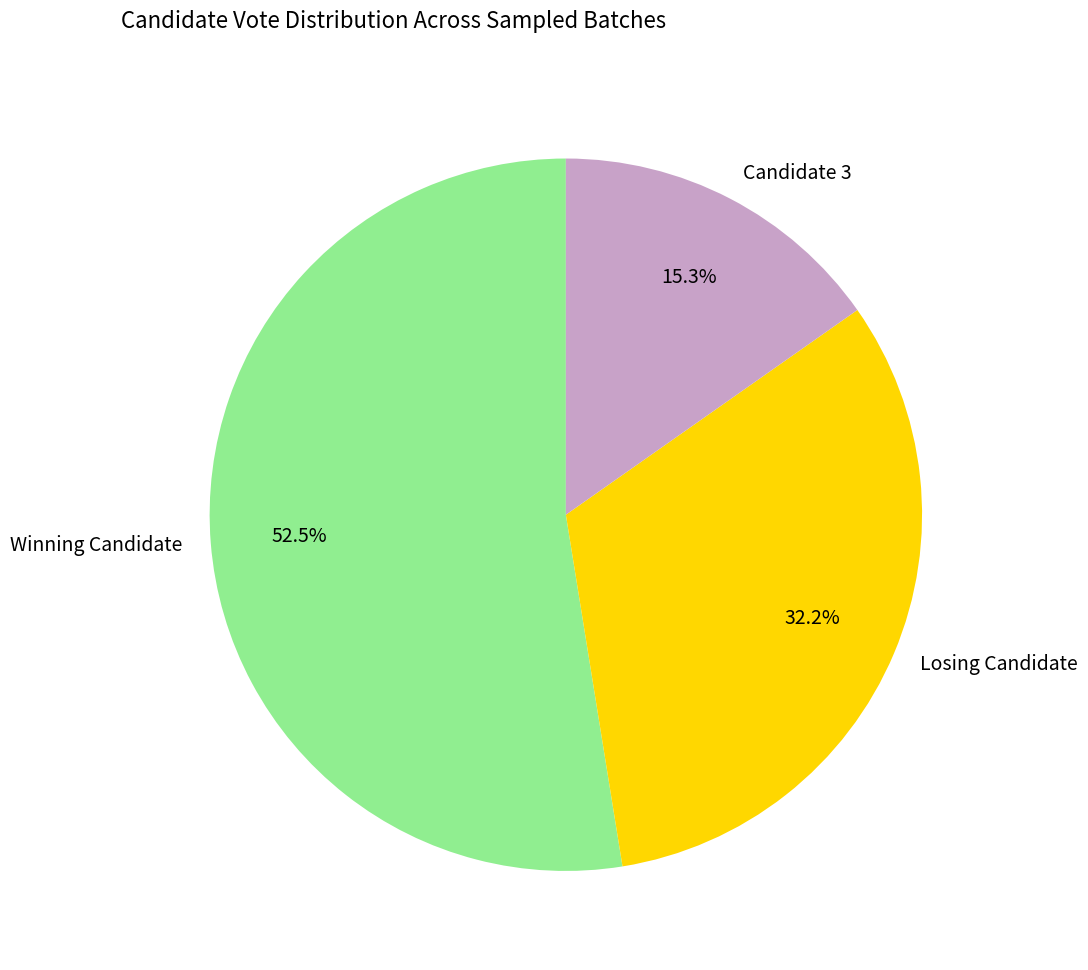

What is the largest slice in the pie chart?

Winning Candidate